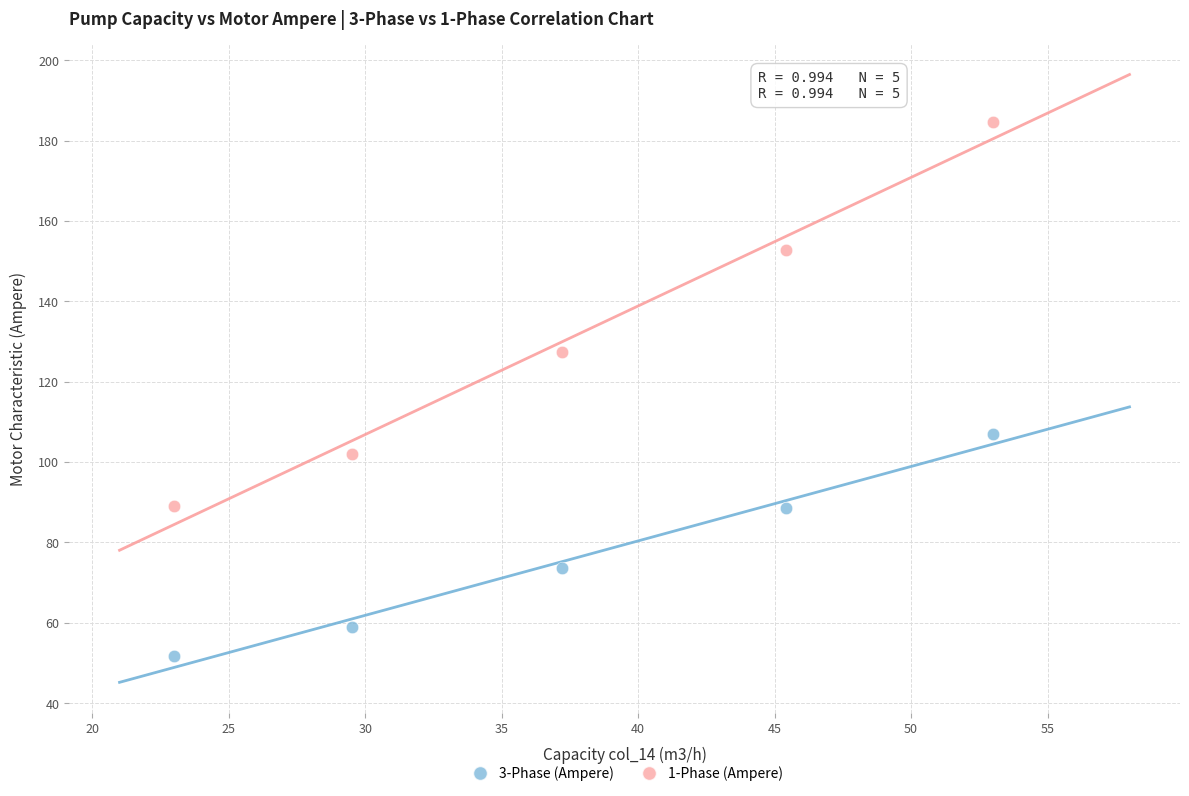

Which series has the largest Y range (max minus min)?

1-Phase (Ampere)